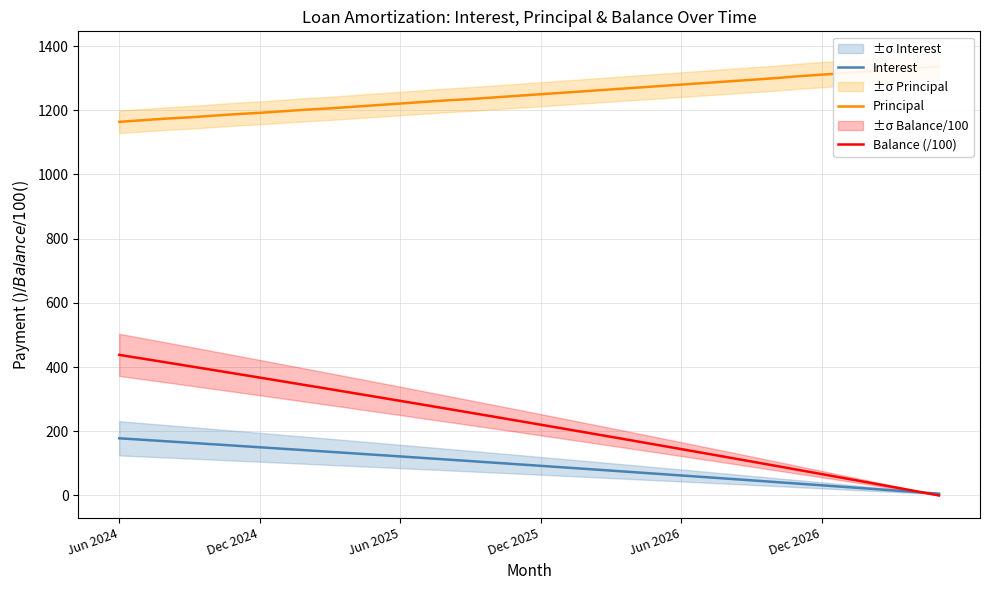

What is the greatest value displayed?

1337.0